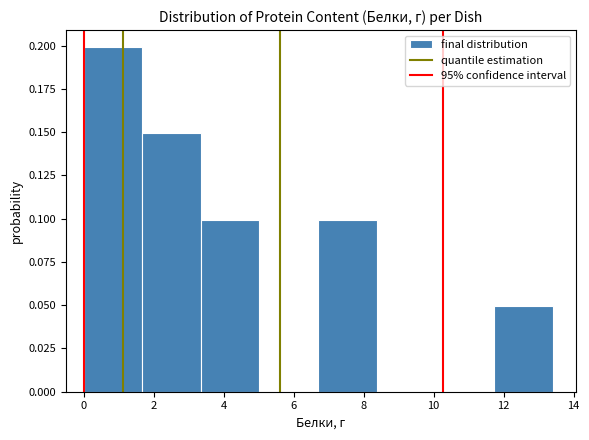

Which range on the x-axis has the tallest bar?

0.0 to 1.6